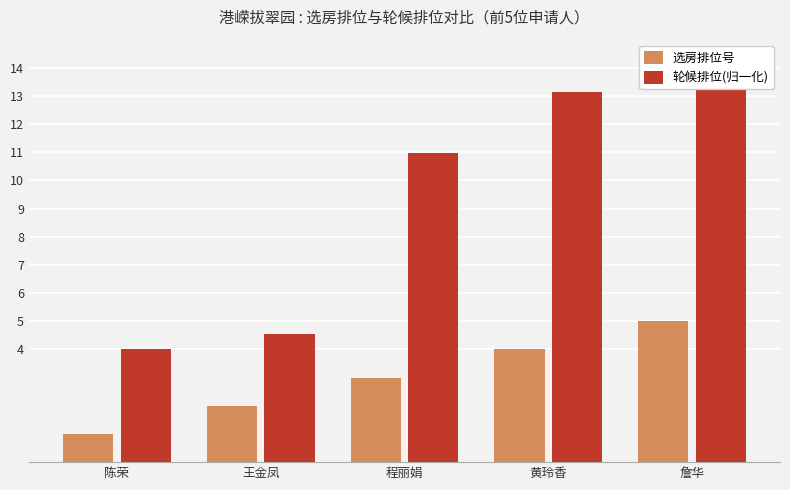

Reading right to left, extract all data points from this chart.

选房排位号: 詹华=5.0	黄玲香=4.0	程丽娟=3.0	王金凤=2.0	陈荣=1.0
轮候排位(归一化): 詹华=14.0	黄玲香=13.1	程丽娟=11.0	王金凤=4.5	陈荣=4.0